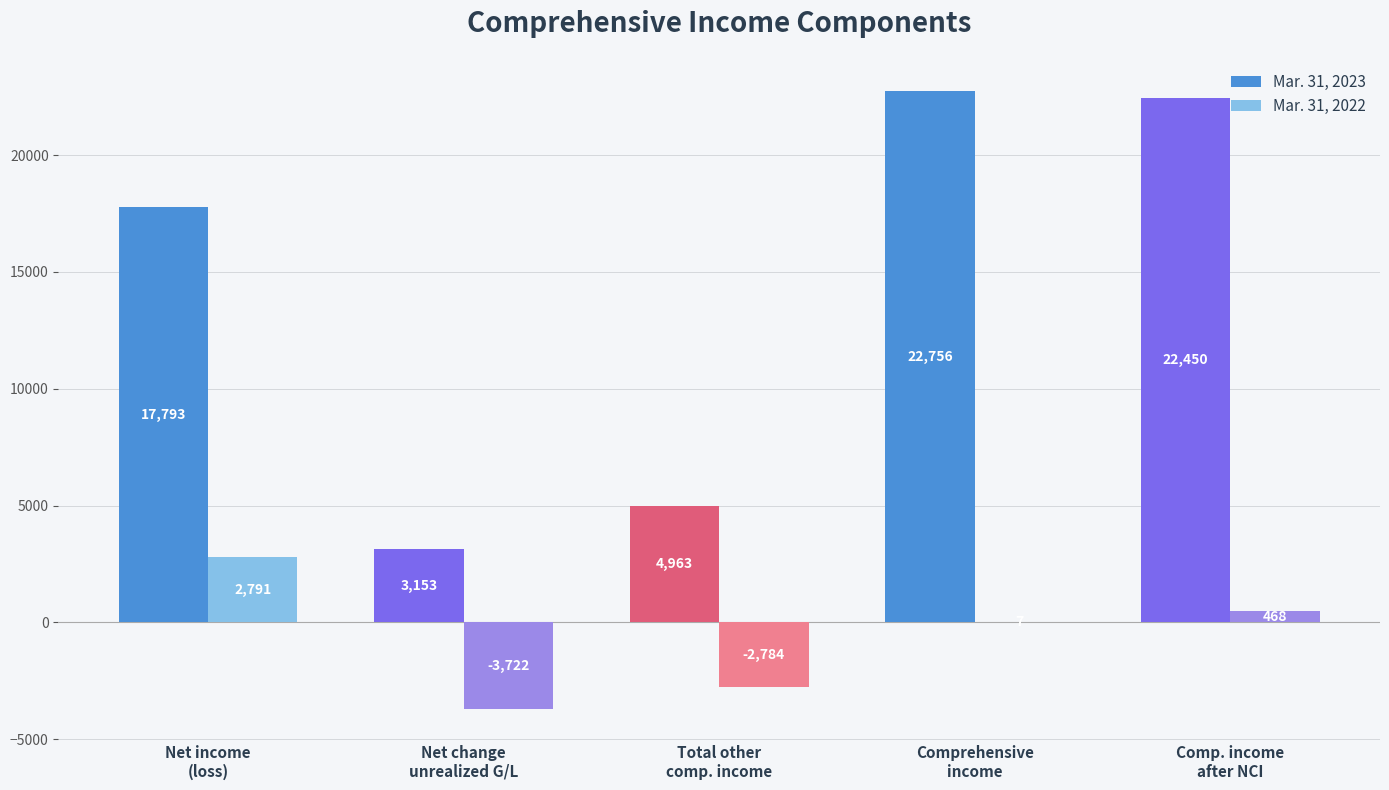

What is the sum of all Mar. 31, 2023 values?

71115